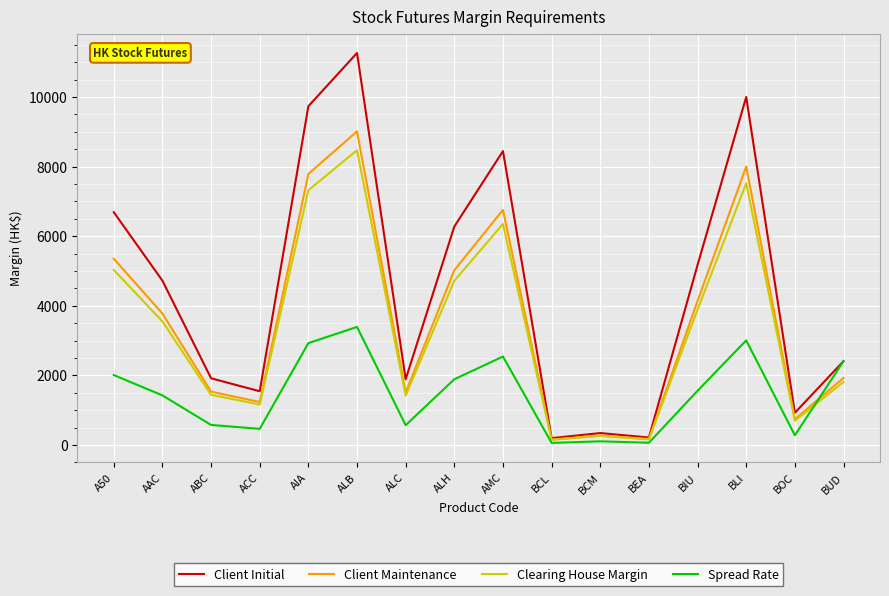

What is the maximum value for Spread Rate?

3391